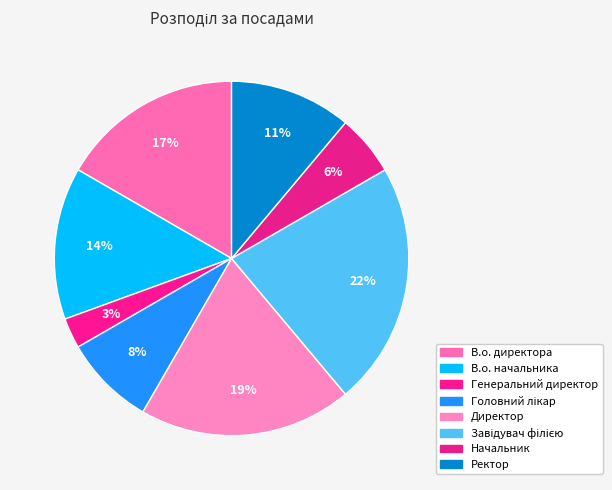

To the nearest percent, what is the difference between the В.о. начальника and Начальник slice percentages?

8%